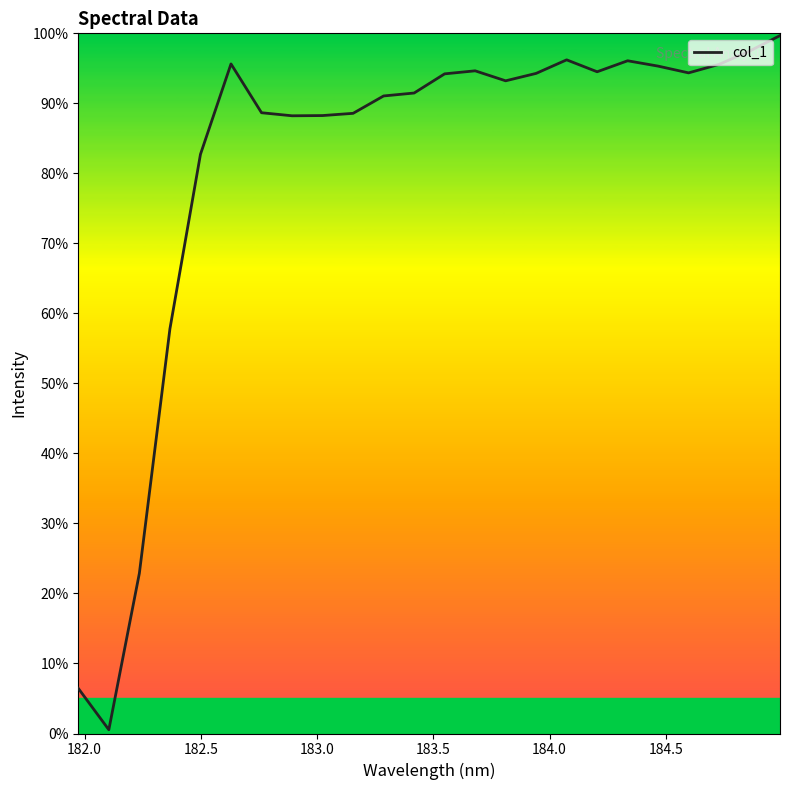

What is the difference between the maximum and minimum values?

99.1